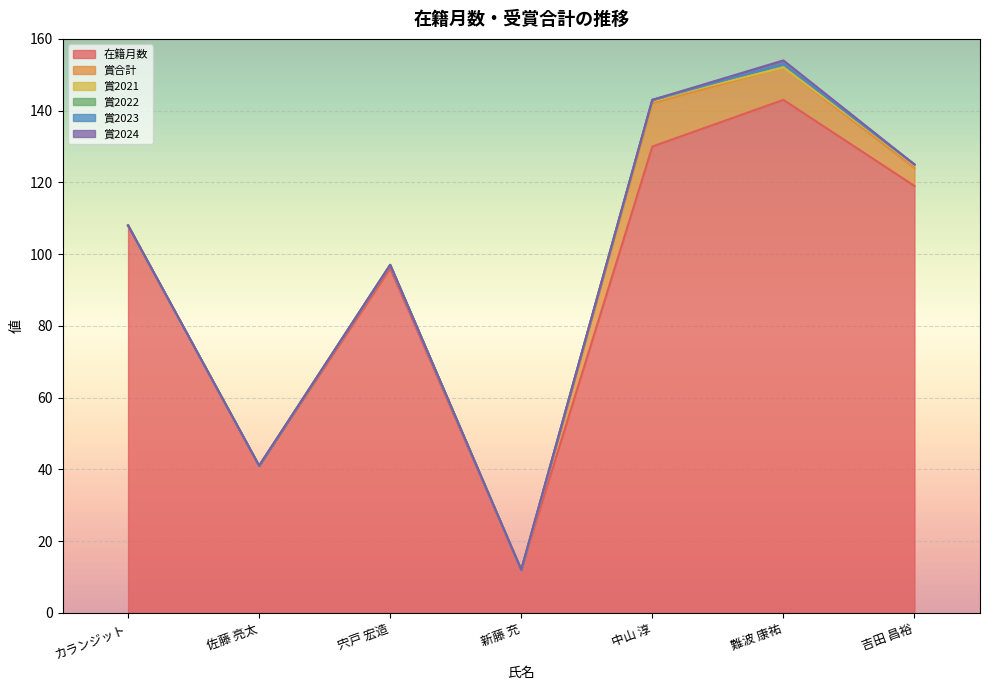

Between 中山 淳 and 難波 康祐, which series saw the biggest shift?

在籍月数